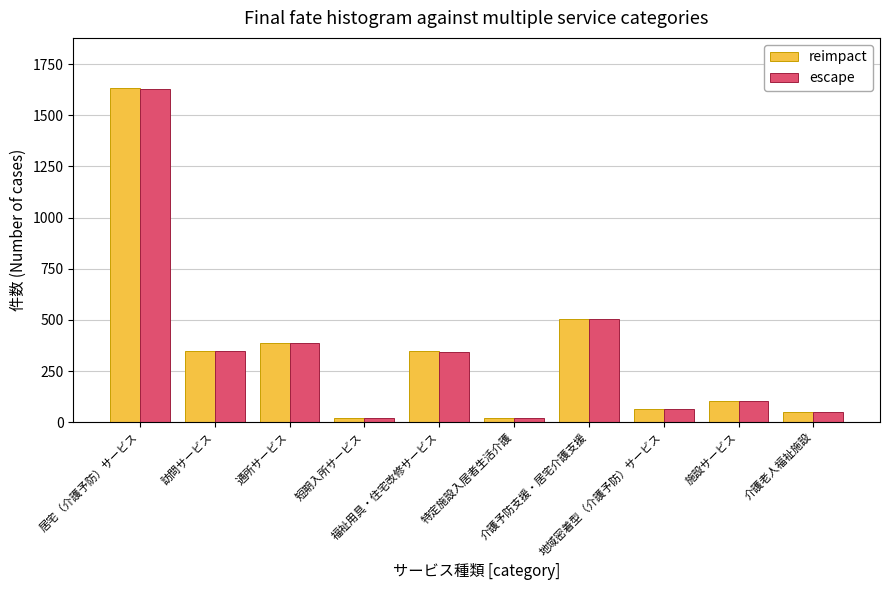

How many data points in reimpact are less than 349?

5